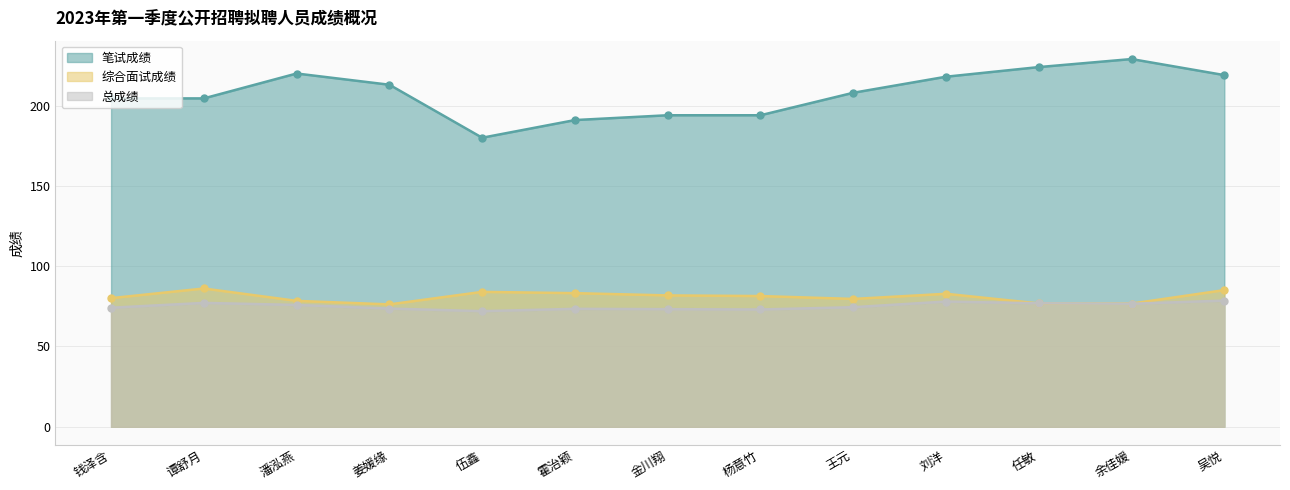

Is it true that 综合面试成绩 equals 138.6 at 钱泽含?

False